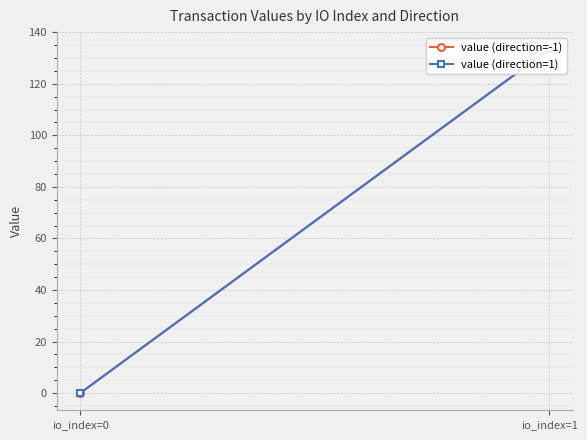

What is the maximum value for value (direction=-1)?

133.4